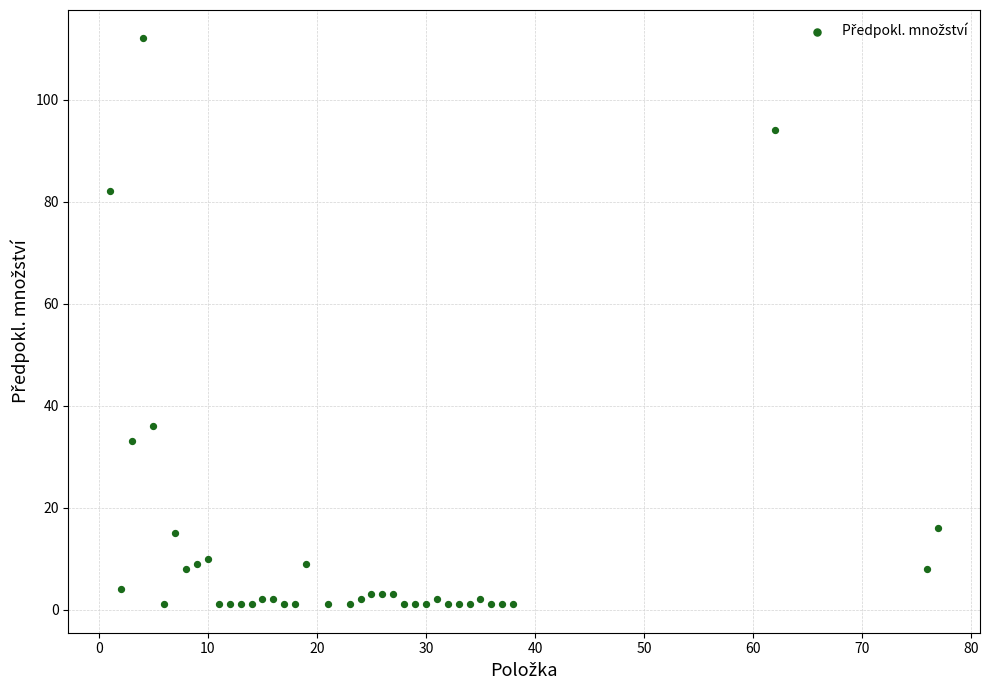

What is the range of Y values (max minus min)?

111